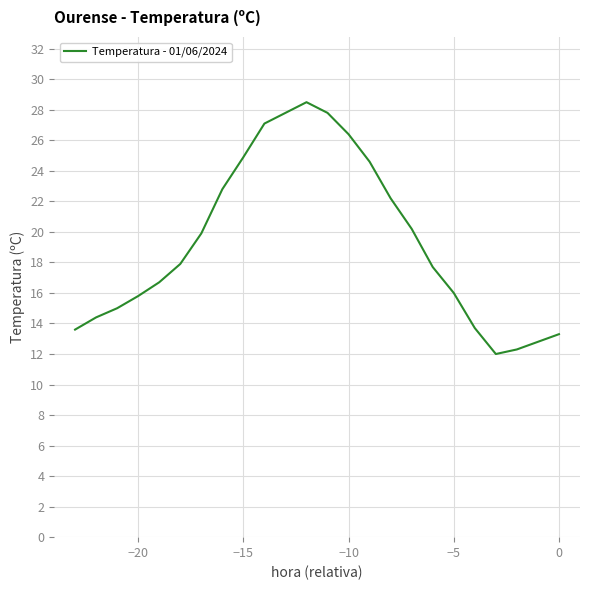

What is the maximum value shown in the chart?

28.5